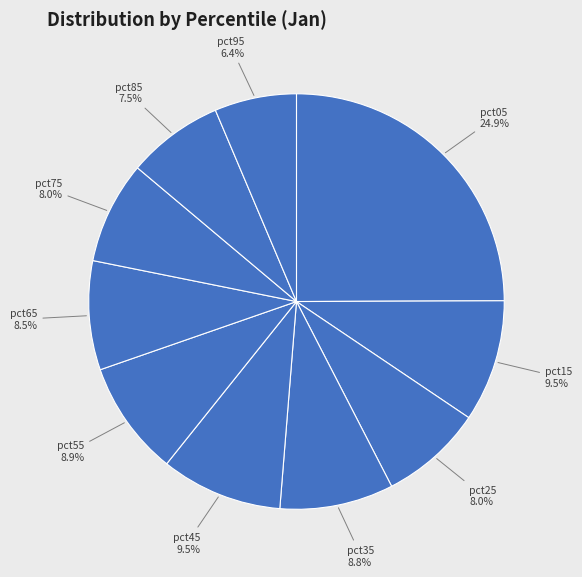

What is the total percentage of pct25 and pct05?

32.9%